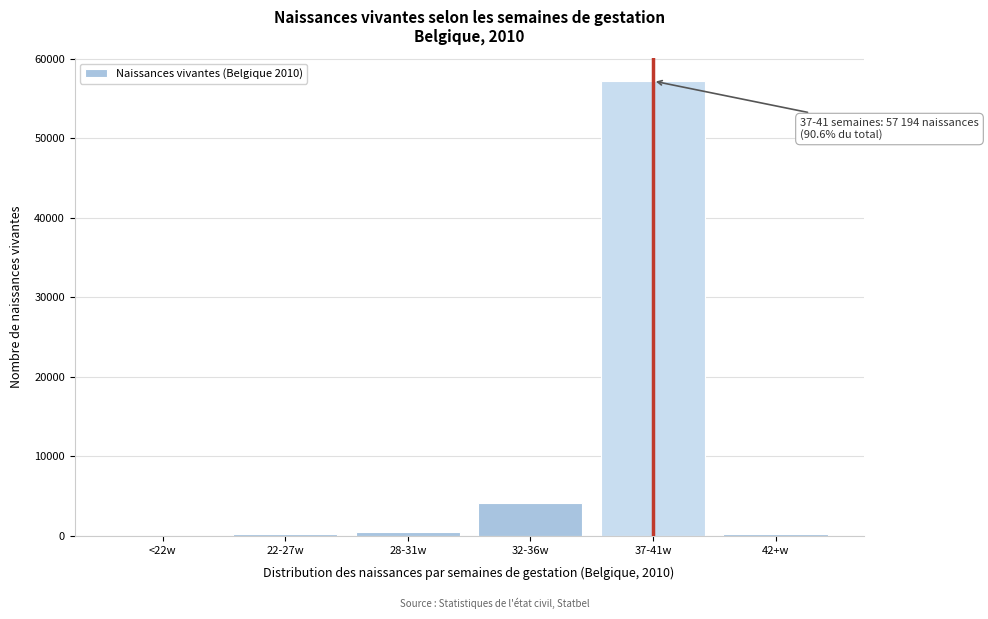

At which label is the value closest to 28598?

32-36w